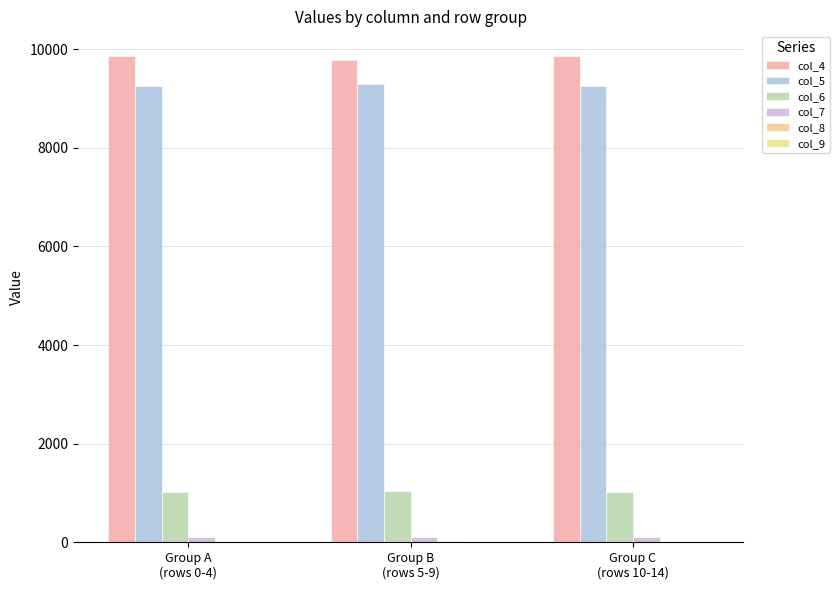

How many groups of bars are there?

3